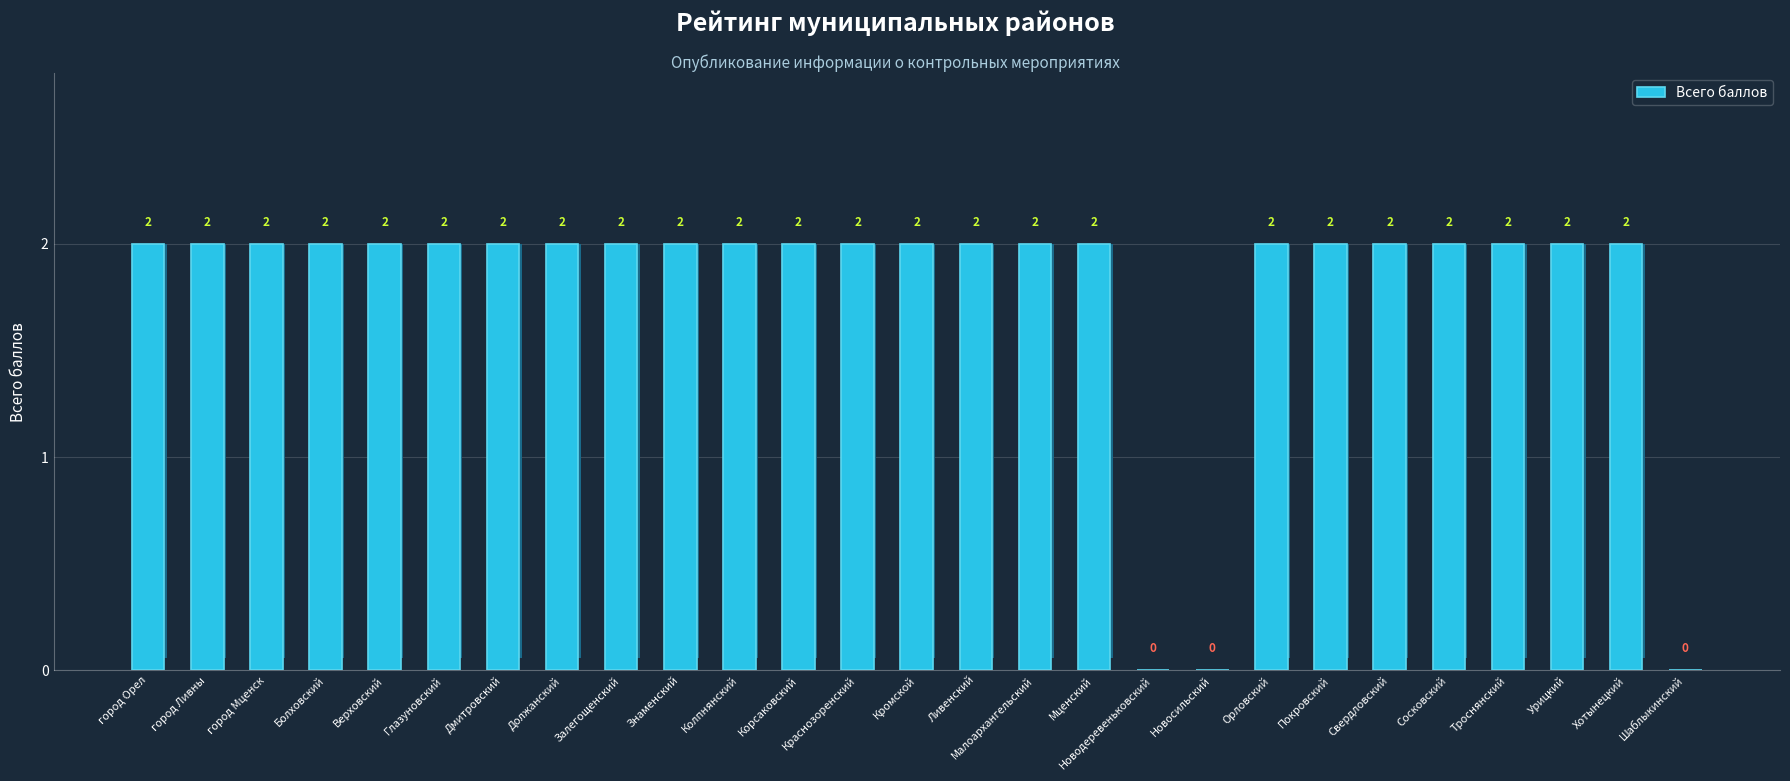

How many values are above zero?

24